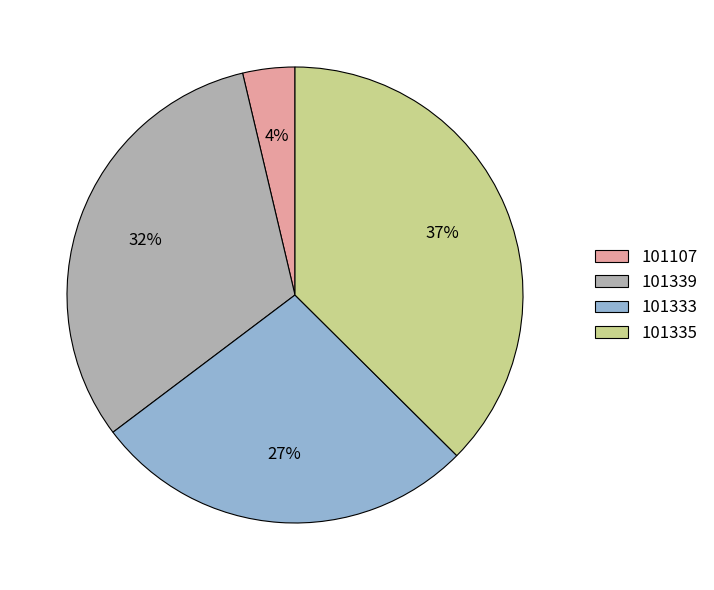

Approximately how many times larger is the value at 101335 compared to 101333?

1.4